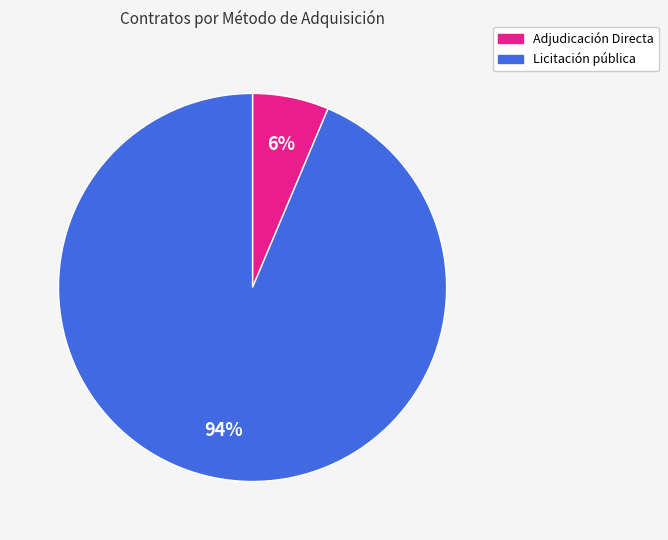

Is the sum of Licitación pública and Adjudicación Directa greater than half?

Yes